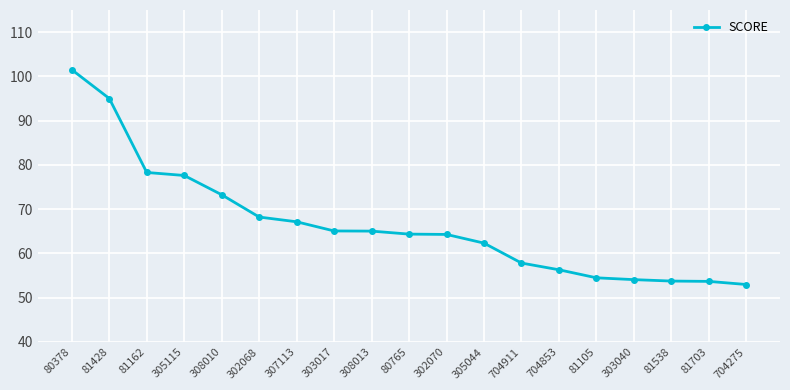

What position from the right is 302070?

9